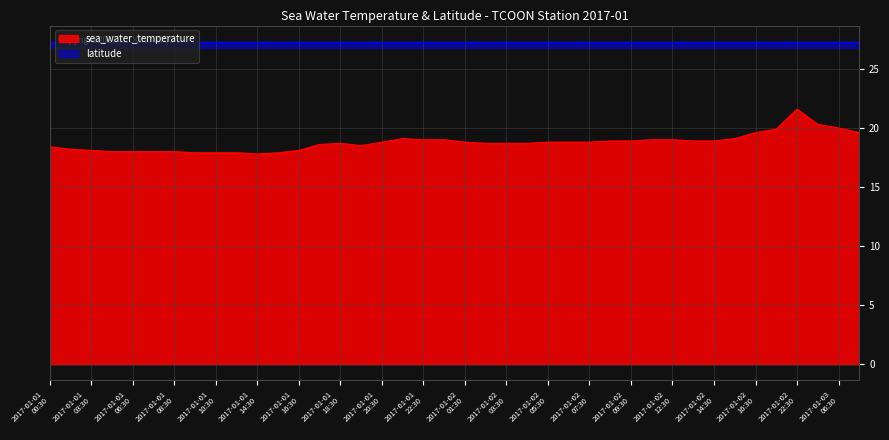

What is the smallest value displayed?

17.8